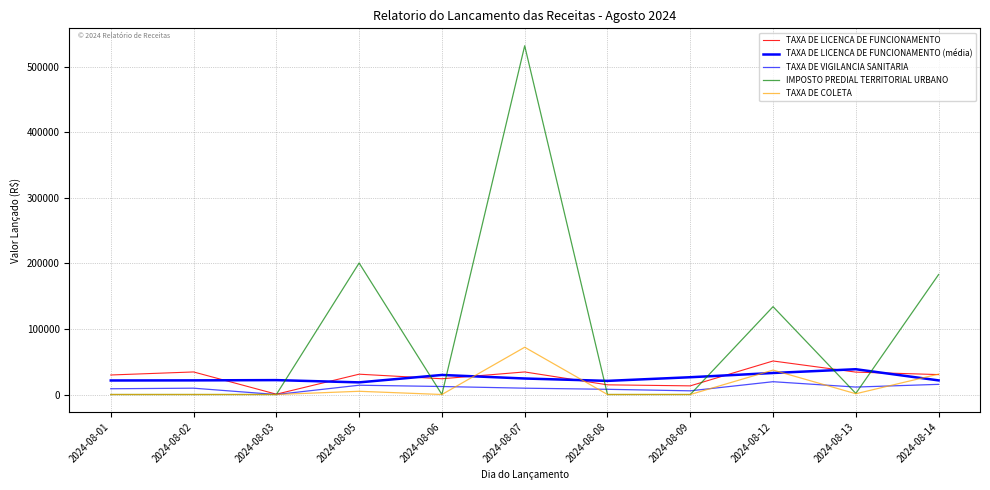

The value of TAXA DE COLETA at 2024-08-07 is 72134.5. True or false?

True